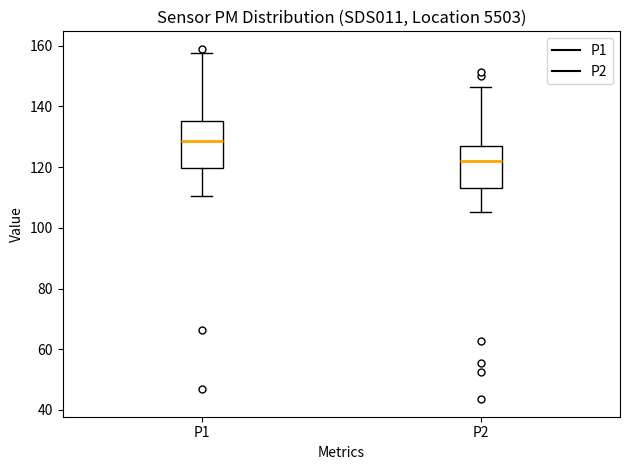

Which box has the lowest median line?

P2